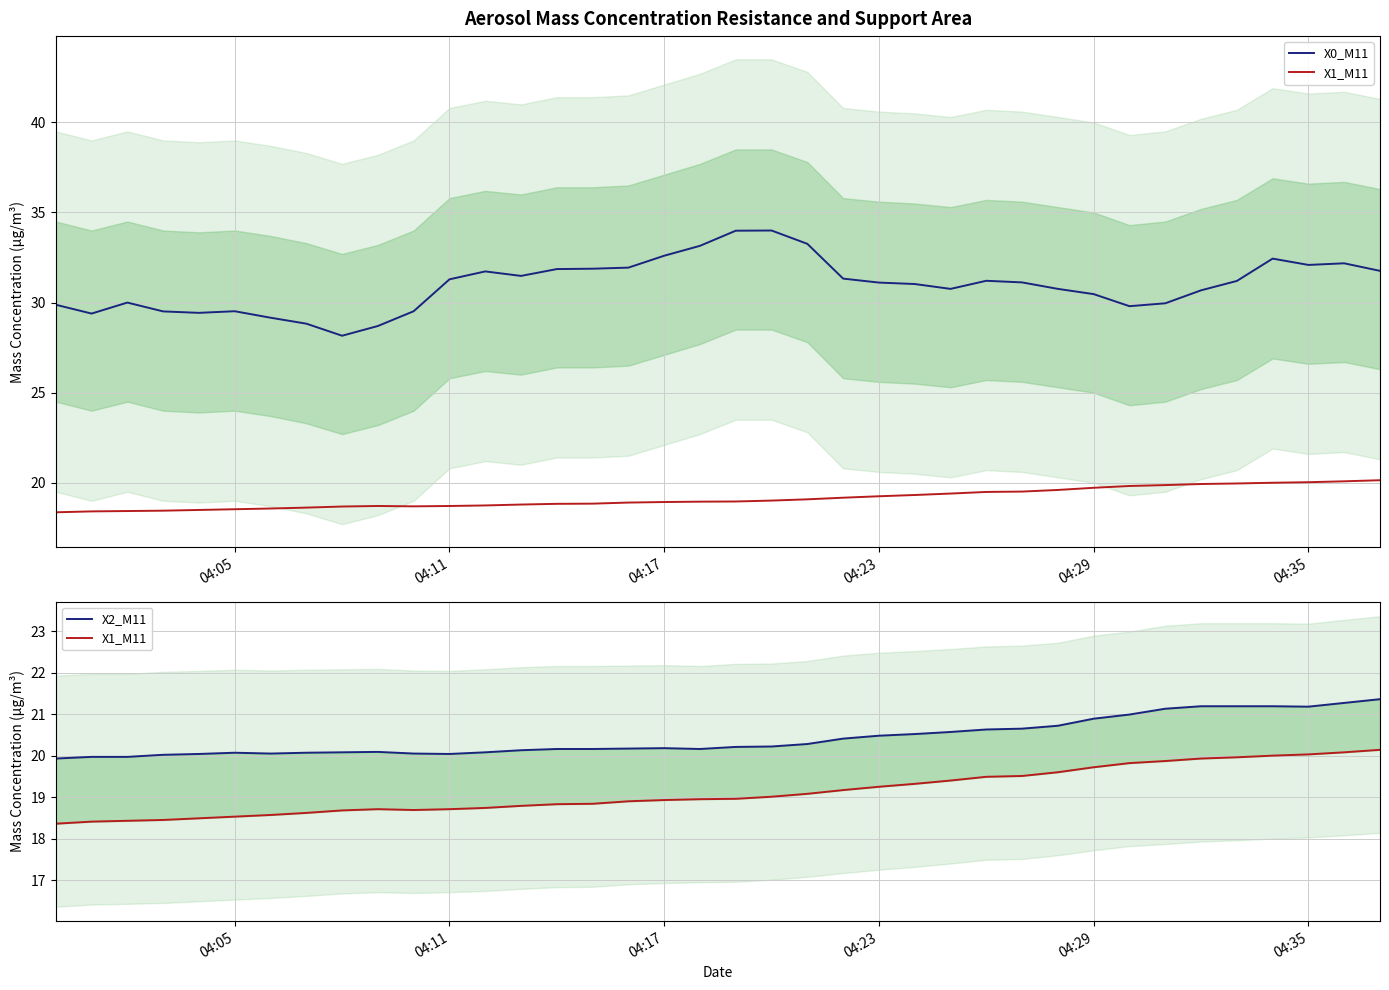

Which series has the largest total across all categories?

X0_M11